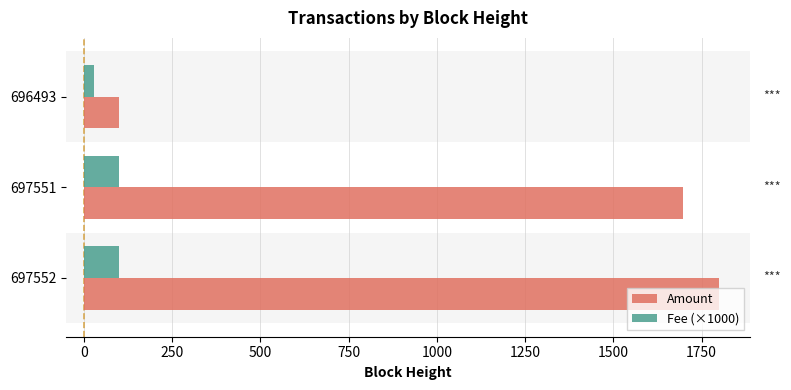

At which label is Amount closest to 949?

697551